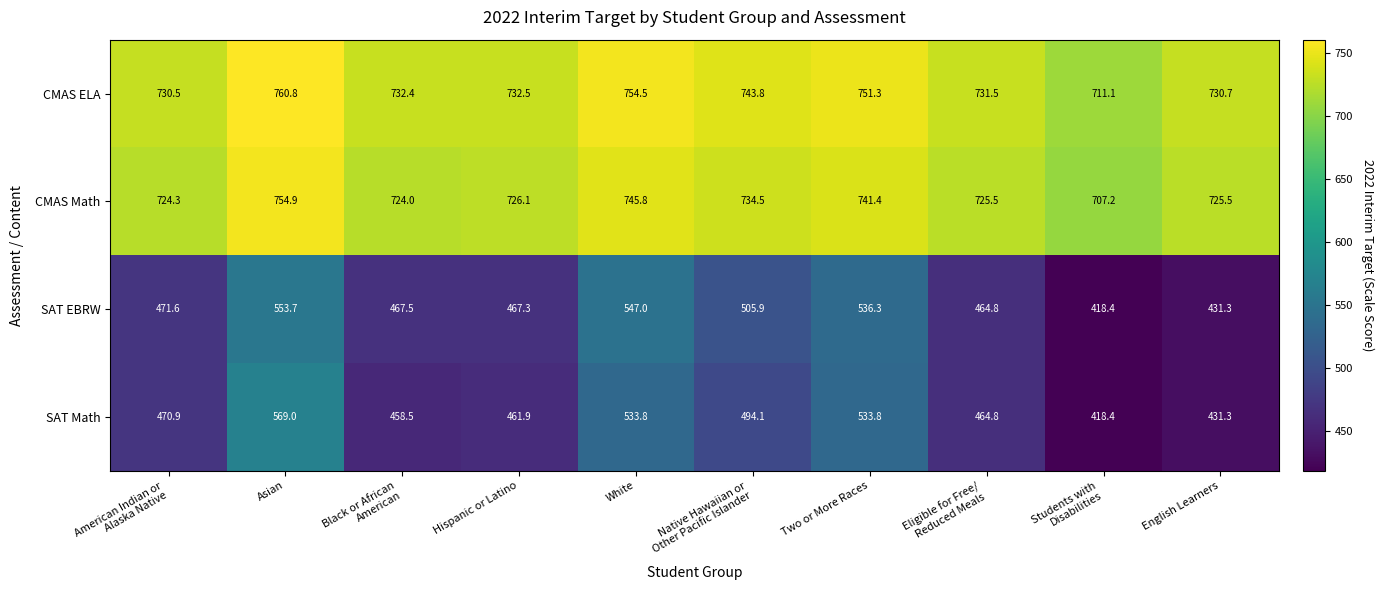

Which series has the largest total across all categories?

CMAS ELA